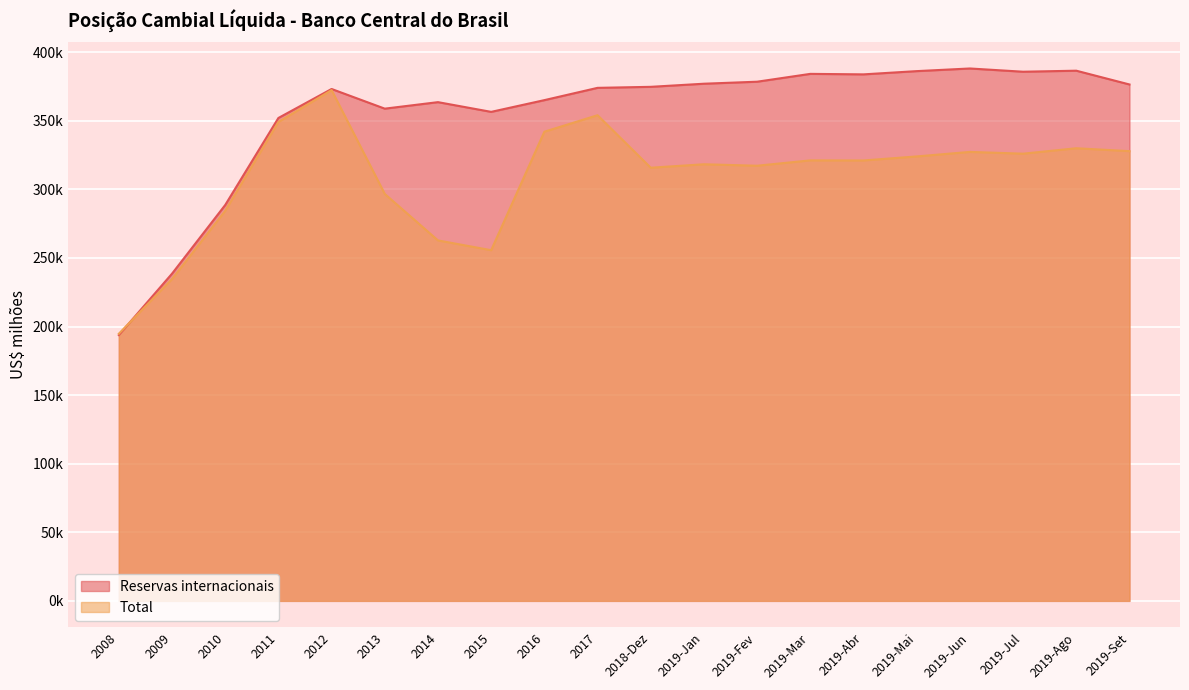

Where is the first local maximum for Total?

2012